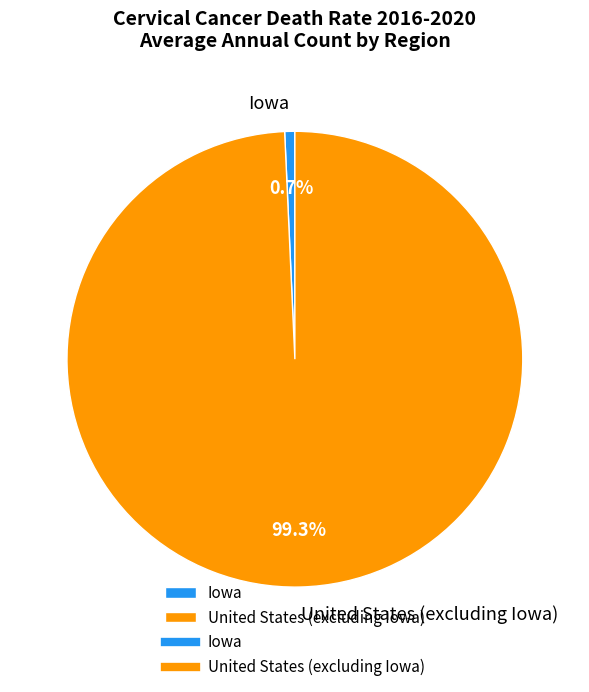

Between Iowa and United States (excluding Iowa), which is larger?

United States (excluding Iowa)